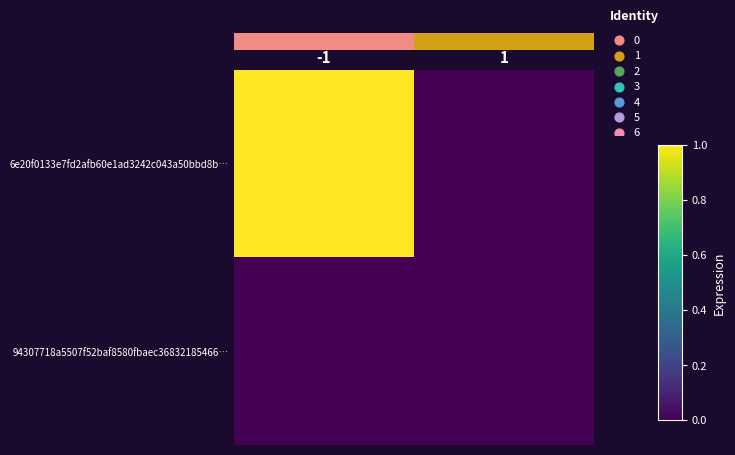

Which series has the largest total across all categories?

row_0